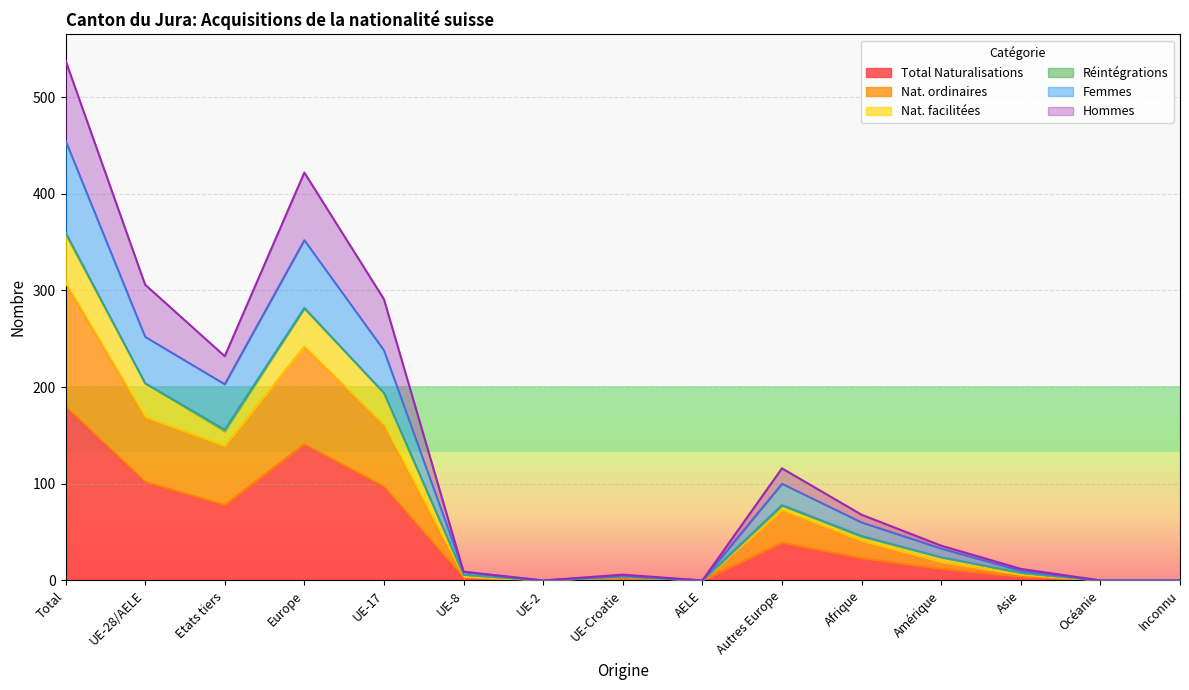

What is the value of the Nat. ordinaires point at the 3rd from the left?

139